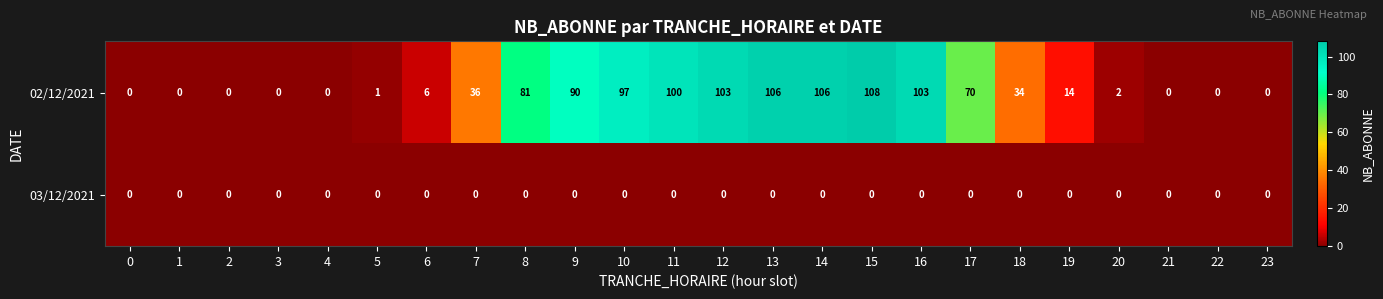

Which category has the highest value across all series?

15